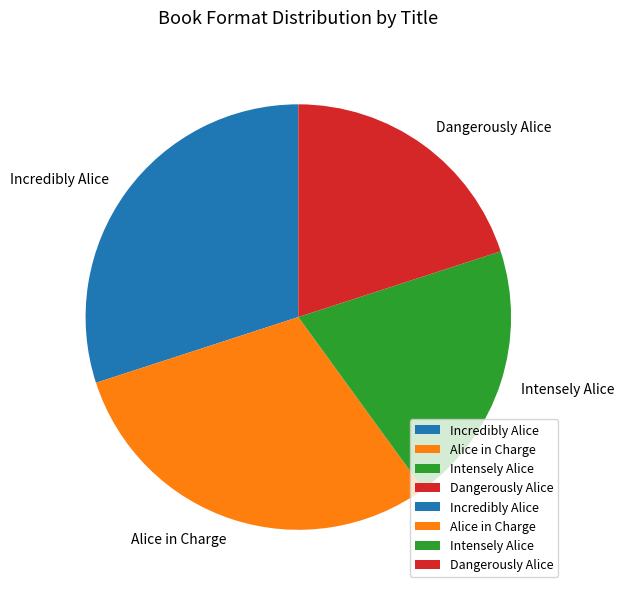

Does Intensely Alice represent more than half of the total?

No